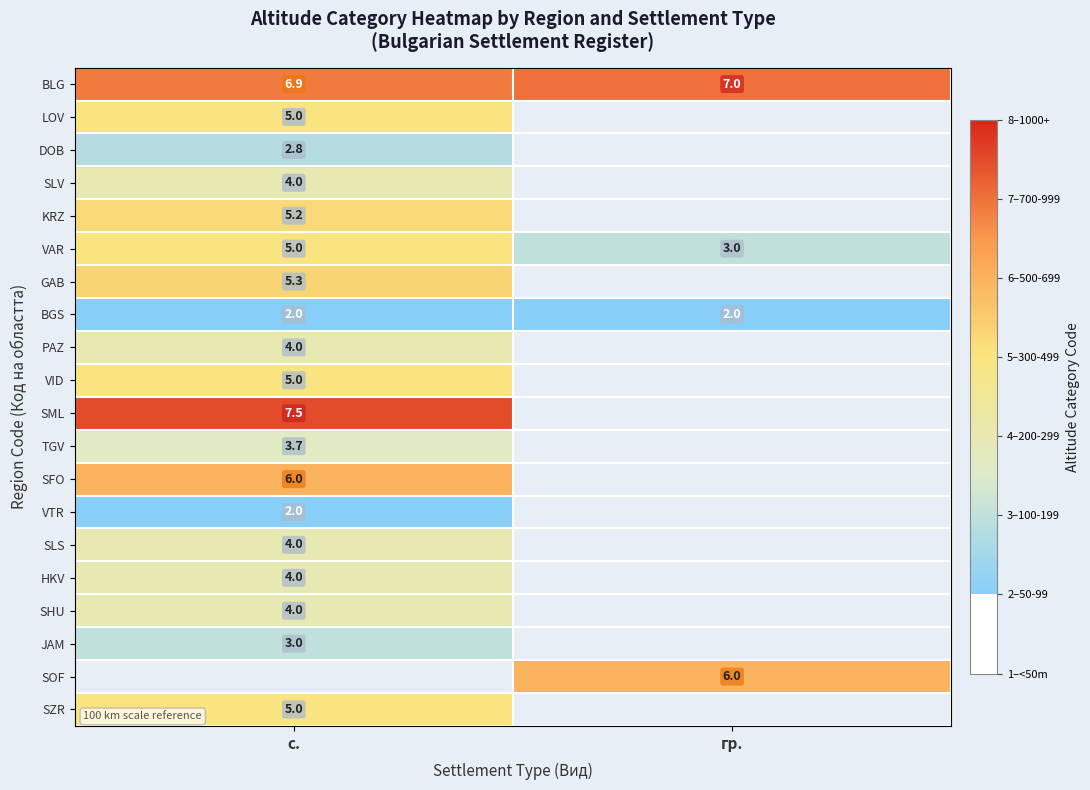

At which label does VAR reach its minimum?

гр.